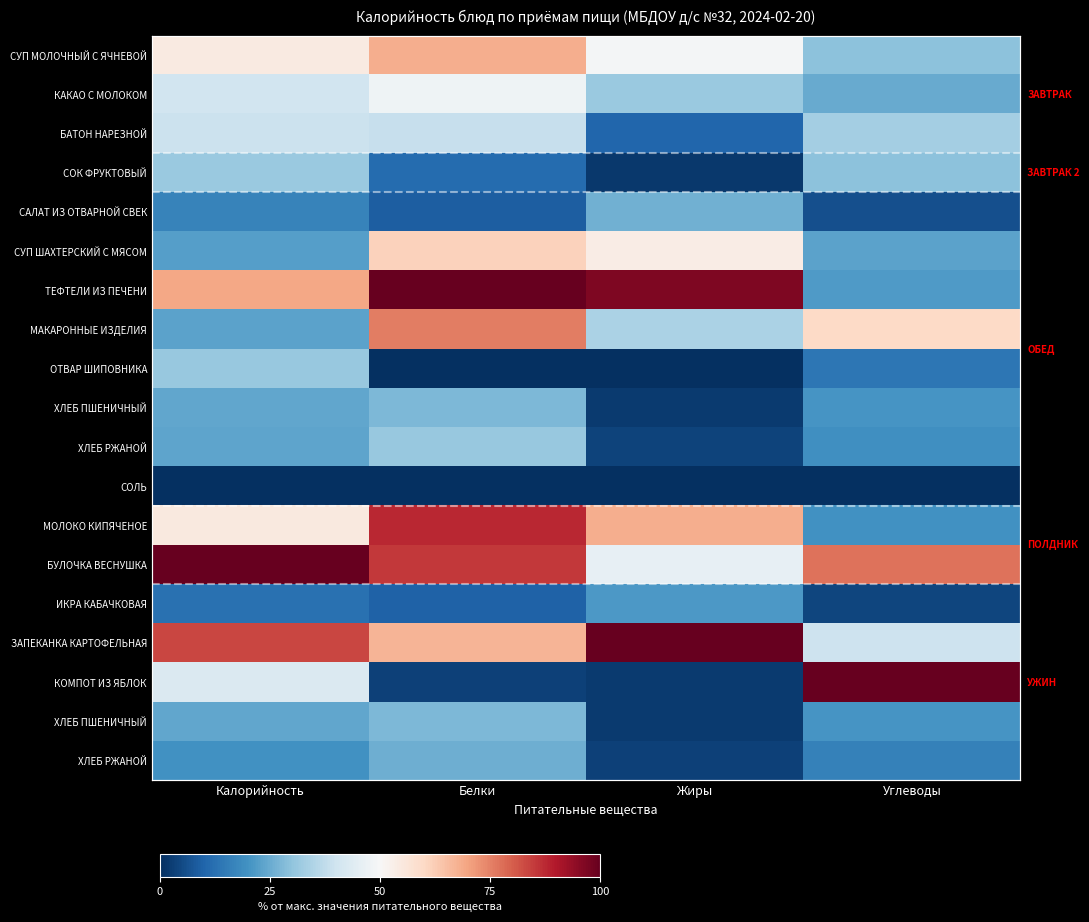

At which category is the sum across all series the highest?

Белки